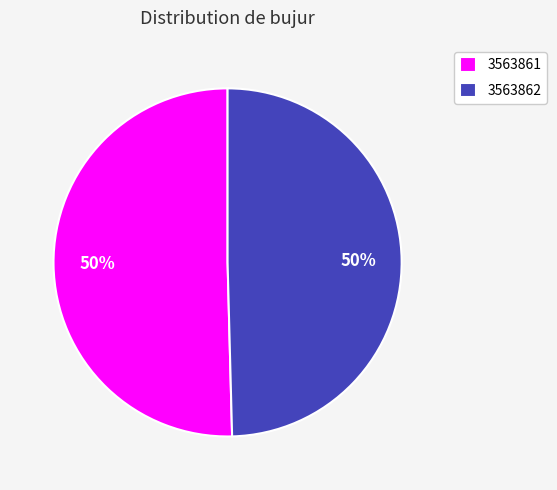

What is the majority slice?

3563861